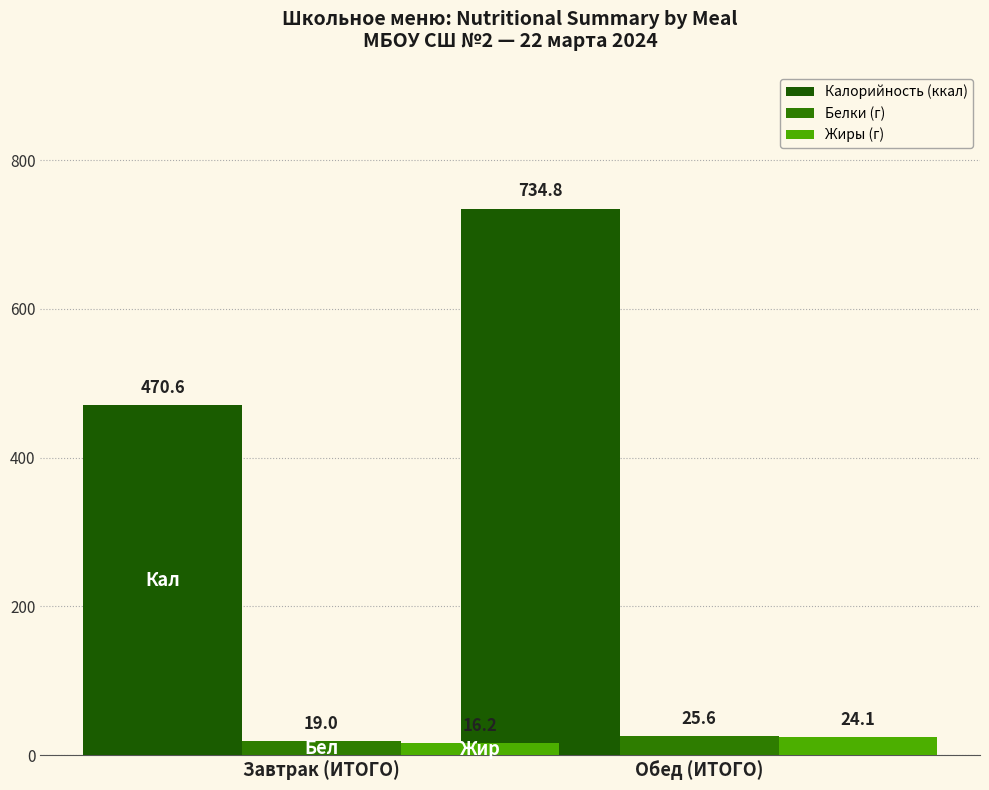

True or false: Калорийность (ккал) has a value of 734.8 at Обед (ИТОГО).

True